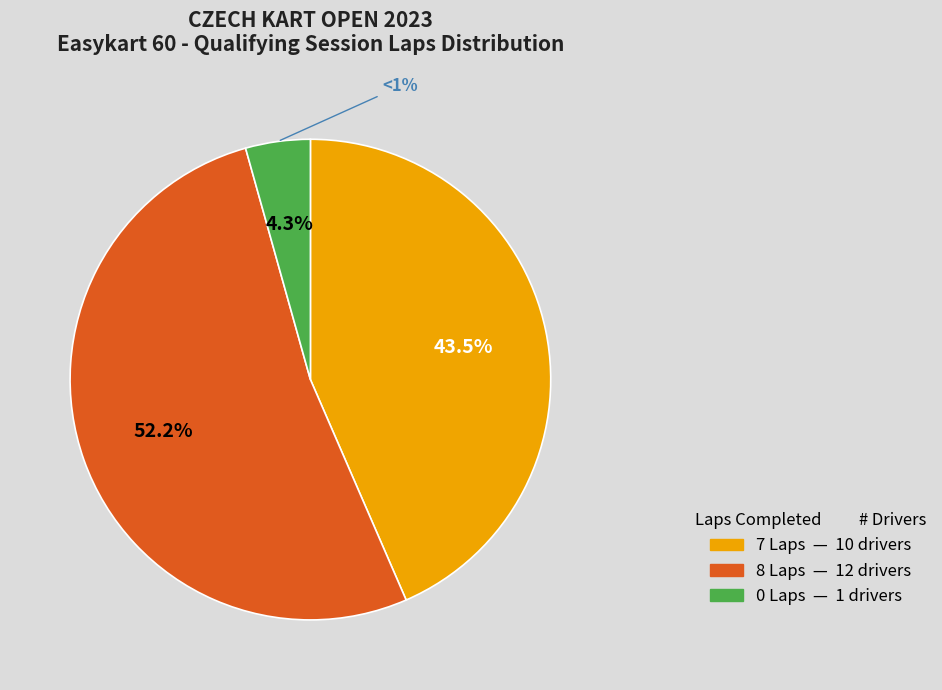

The Rolencova Lillian slice represents 1% of the pie. True or false?

False